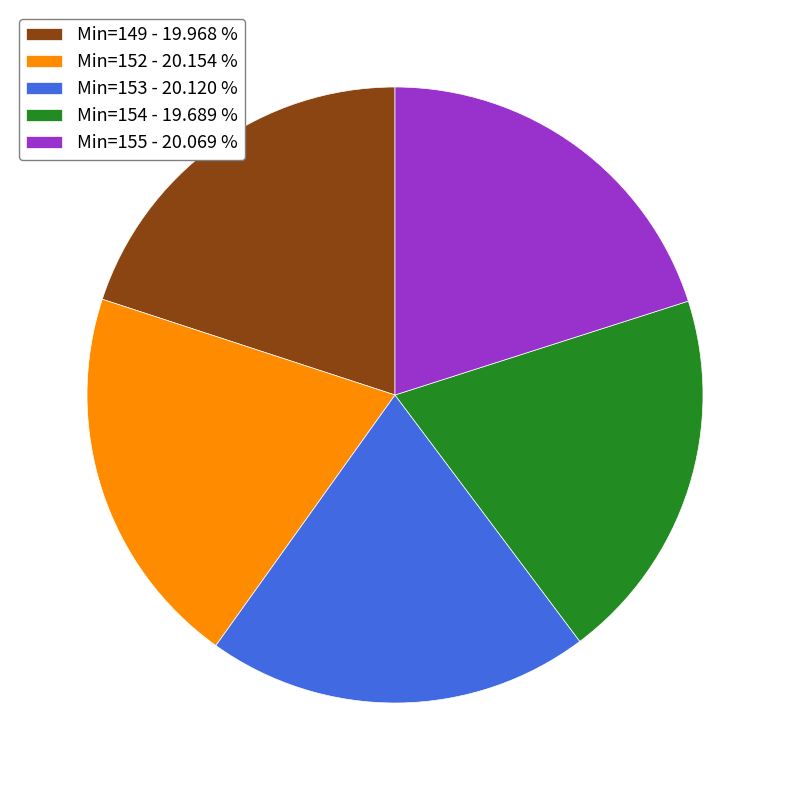

Approximately how many times larger is the value at Min=155 - 20.069 % compared to Min=154 - 19.689 %?

1.0